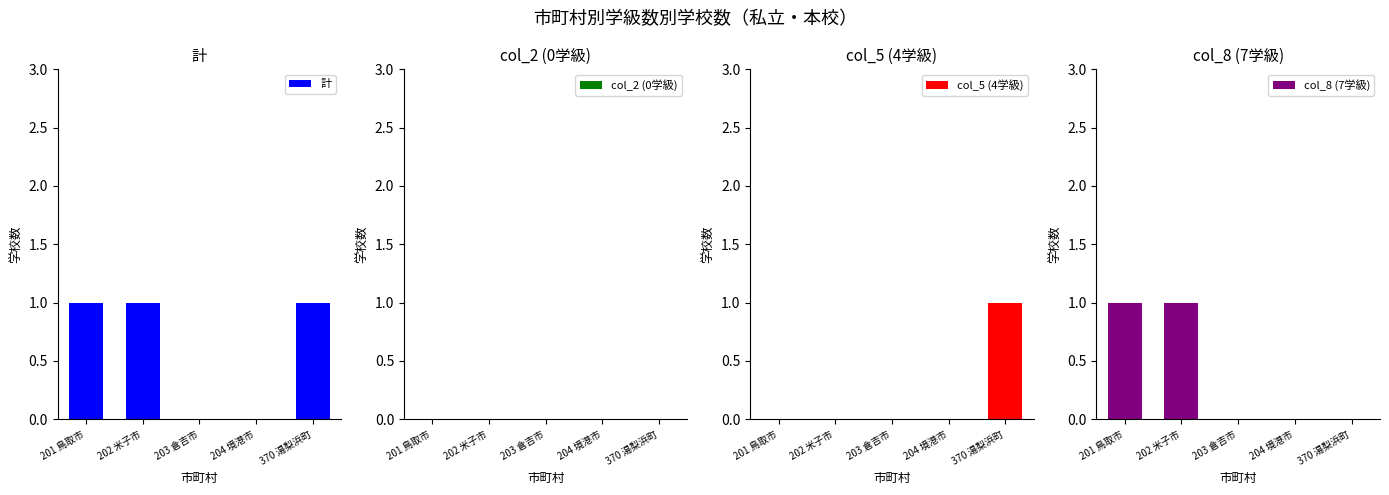

What is the label of the 1st bar from the right?

370 湯梨浜町